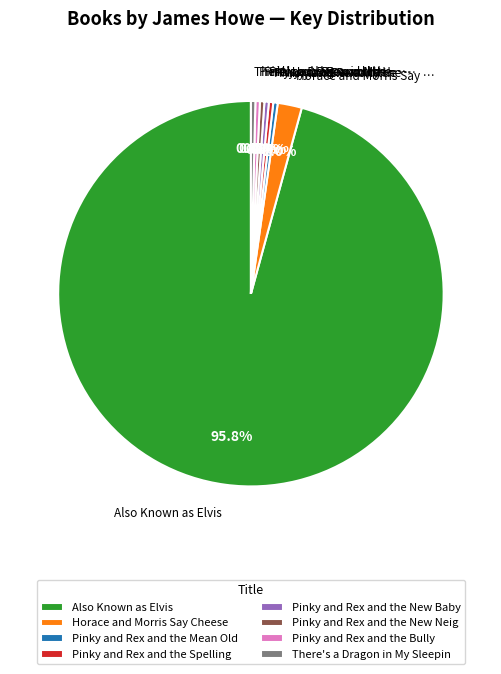

What is the largest slice in the pie chart?

Also Known as Elvis